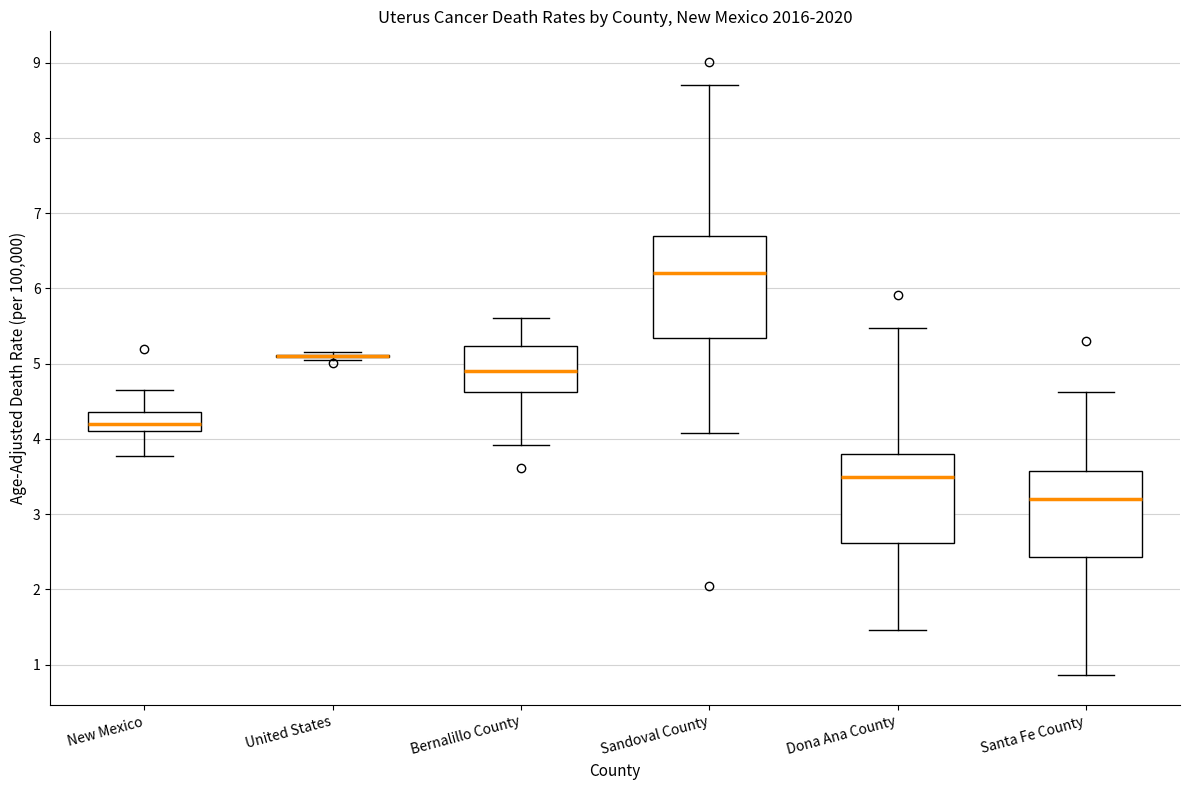

Reading left to right, transcribe this box plot: for each box, give where its median line is, the range the box spans, and where its two whiskers end, as read against the y-axis. The values are not printed on the chart, so give them approximately, as read against the axis.

New Mexico: median 4.2, box 4.1 to 4.4, whiskers 3.8 to 4.7
United States: box collapsed to a line at 5.1, whiskers 5.1 to 5.2
Bernalillo County: median 4.9, box 4.6 to 5.2, whiskers 3.9 to 5.6
Sandoval County: median 6.2, box 5.3 to 6.7, whiskers 4.1 to 8.7
Dona Ana County: median 3.5, box 2.6 to 3.8, whiskers 1.5 to 5.5
Santa Fe County: median 3.2, box 2.4 to 3.6, whiskers 0.9 to 4.6